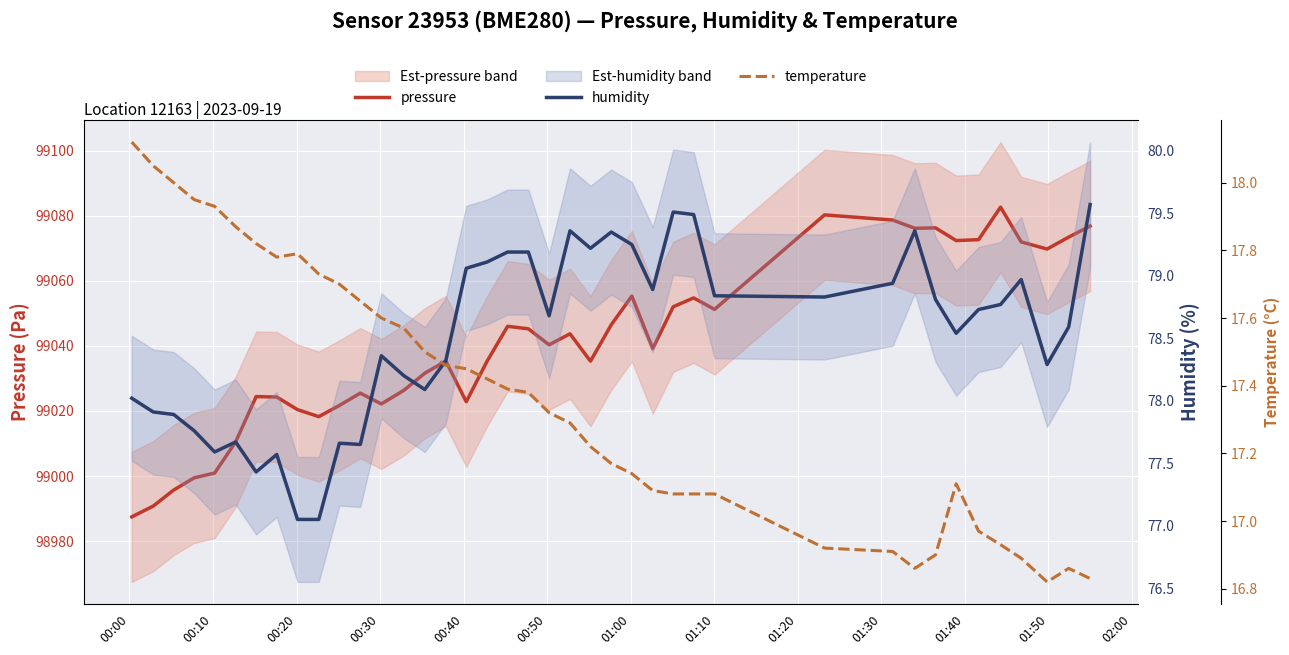

Which series has the largest total across all categories?

pressure